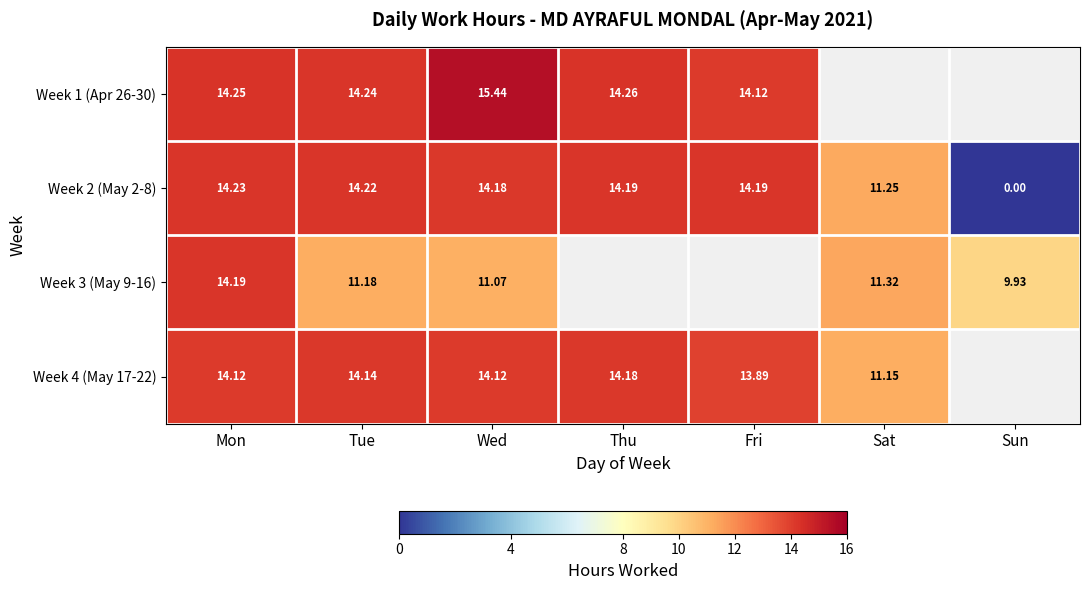

At which label does Week 2 (May 2-8) reach its peak?

Mon